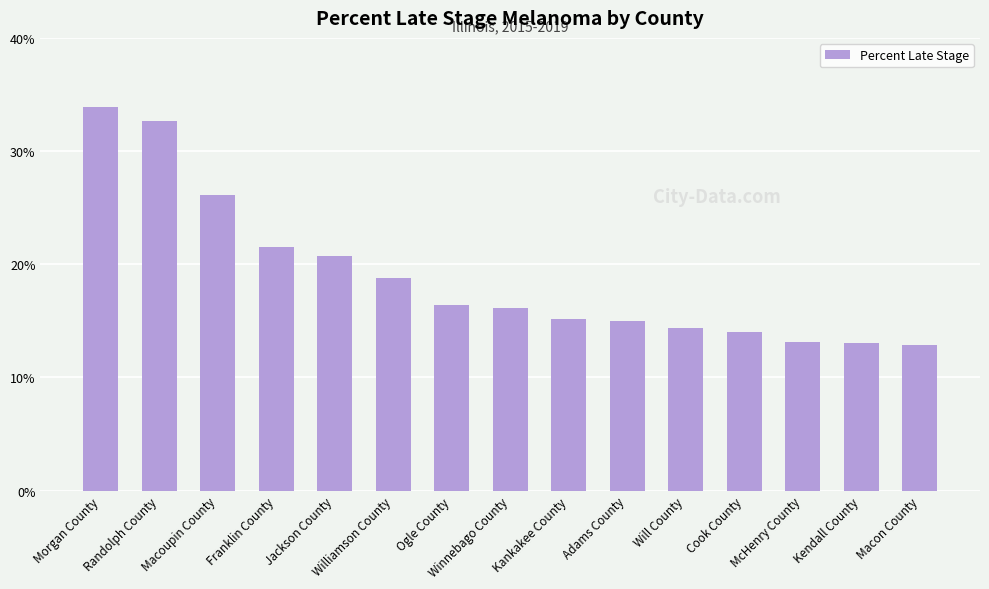

What is the change in value from Morgan County to Franklin County?

-12.4